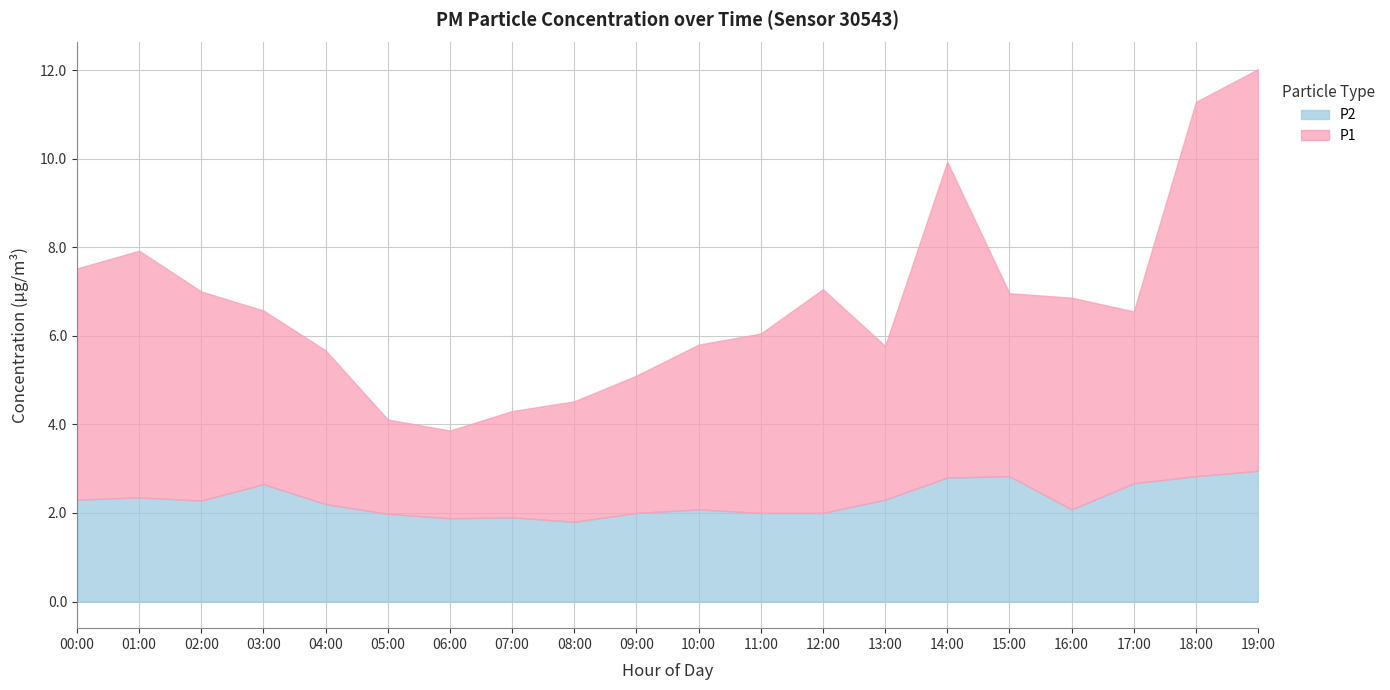

Reading left to right, what are all the values shown in this chart?

P1: 5.2	5.6	4.7	3.9	3.5	2.1	2.0	2.4	2.7	3.1	3.7	4.0	5.0	3.5	7.1	4.1	4.8	3.9	8.4	9.1
P2: 2.3	2.4	2.3	2.6	2.2	2.0	1.9	1.9	1.8	2.0	2.1	2.0	2.0	2.3	2.8	2.8	2.1	2.7	2.8	3.0